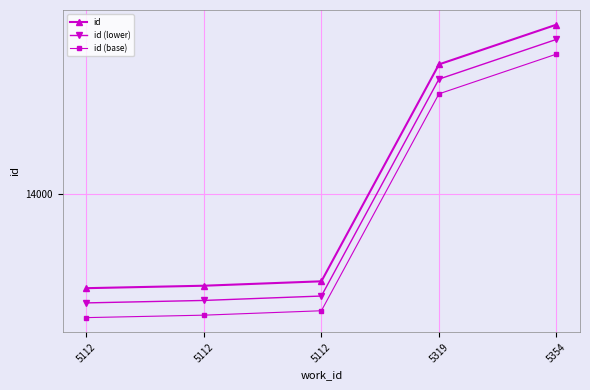

True or false: id (base) and id cross at least once.

False